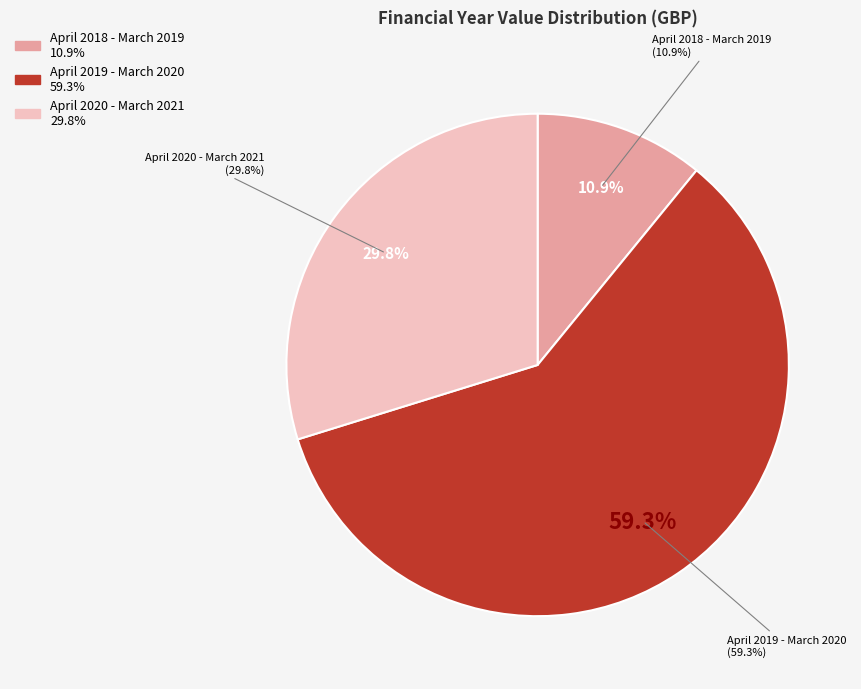

Which category has the biggest portion of the pie?

April 2019 - March 2020